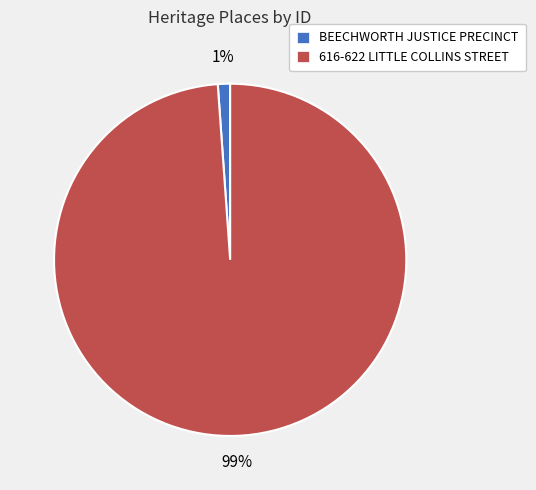

To the nearest percent, what portion does 616-622 LITTLE COLLINS STREET represent?

99%